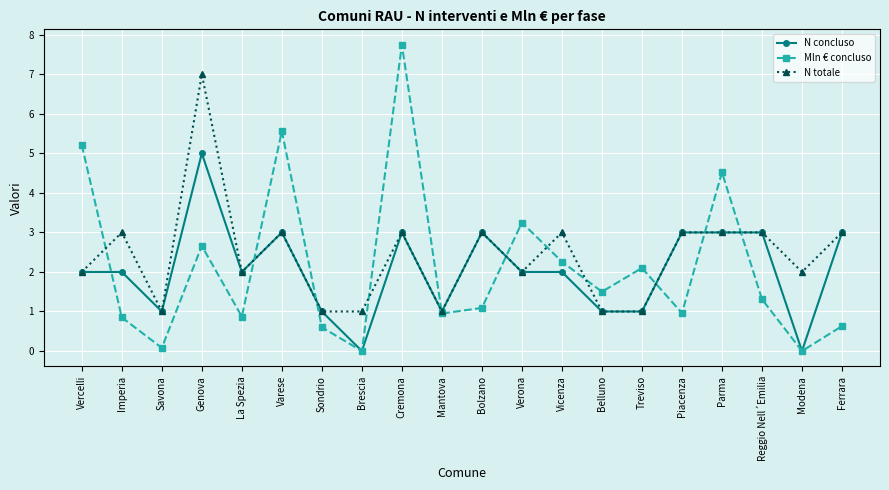

How many data points in Mln € concluso are less than 1?

9